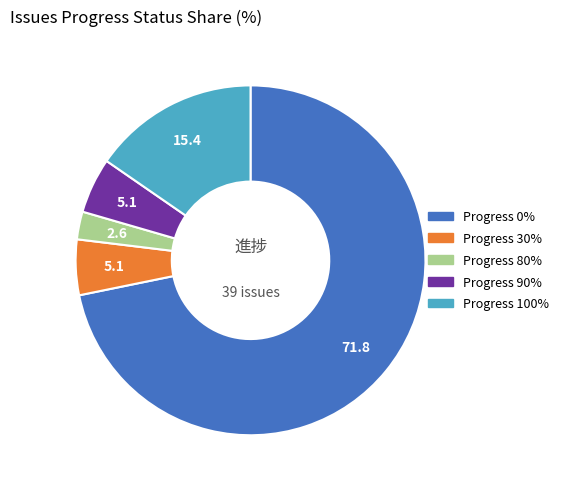

How many segments does this pie chart have?

5